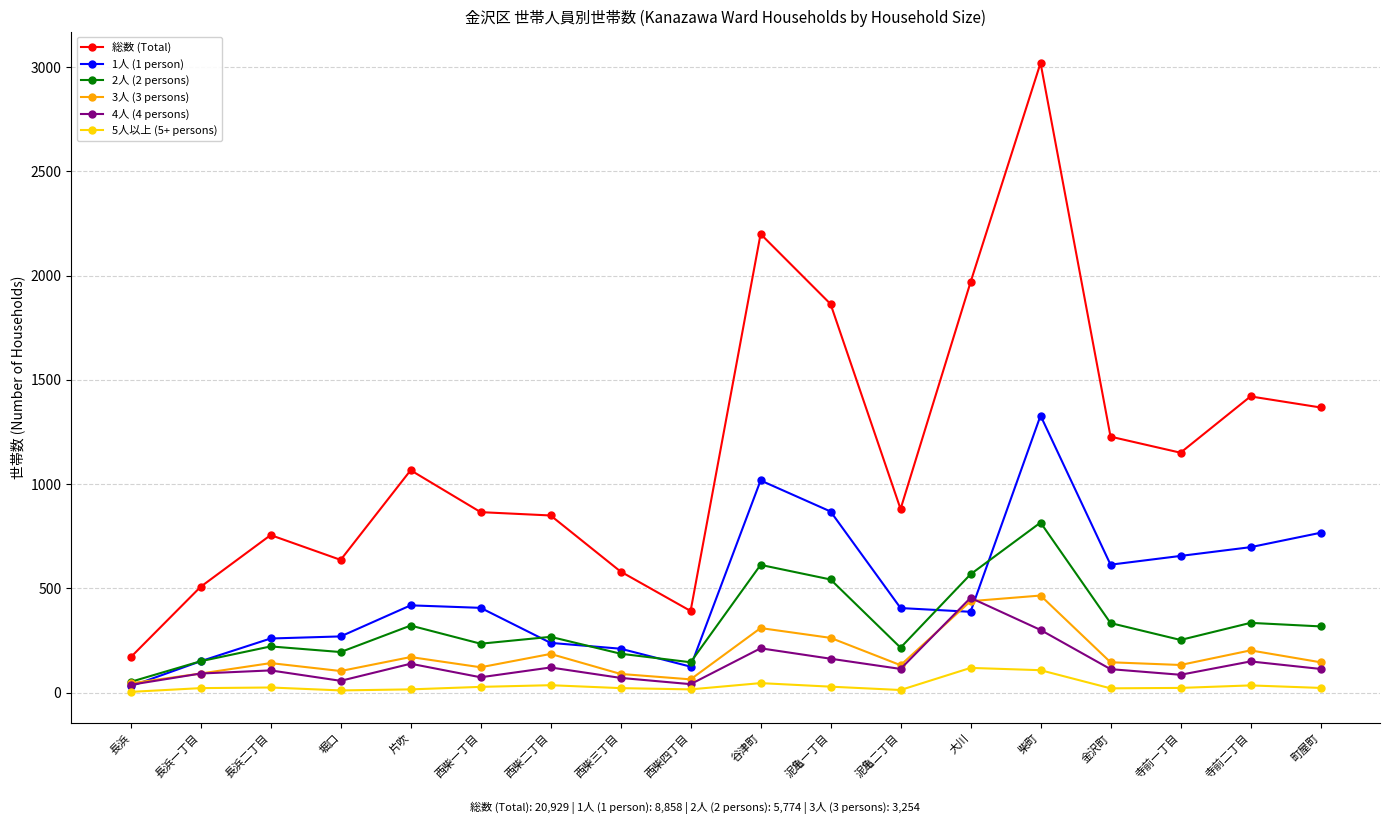

What are all the series names shown in the legend?

総数 (Total), 1人 (1 person), 2人 (2 persons), 3人 (3 persons), 4人 (4 persons), 5人以上 (5+ persons)